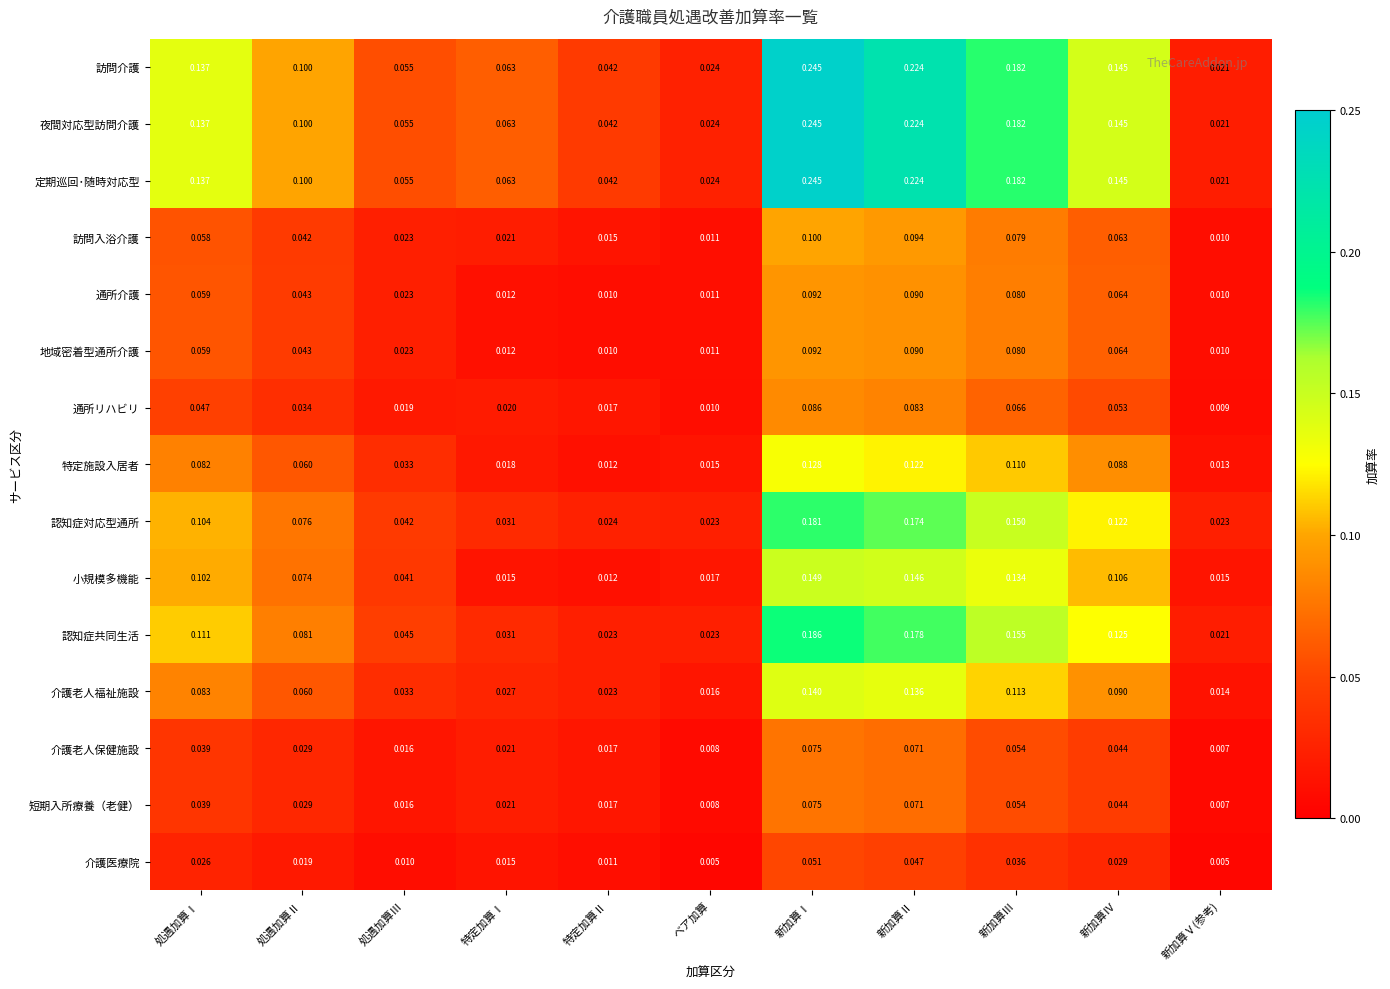

List the labels in order of 訪問介護 value, largest first.

新加算Ⅰ, 新加算Ⅱ, 新加算Ⅲ, 新加算Ⅳ, 処遇加算Ⅰ, 処遇加算Ⅱ, 特定加算Ⅰ, 処遇加算Ⅲ, 特定加算Ⅱ, ベア加算, 新加算Ⅴ(参考)